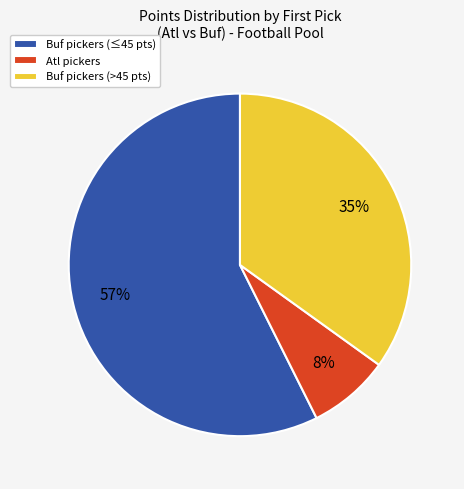

To the nearest percent, what is the average slice percentage?

33%